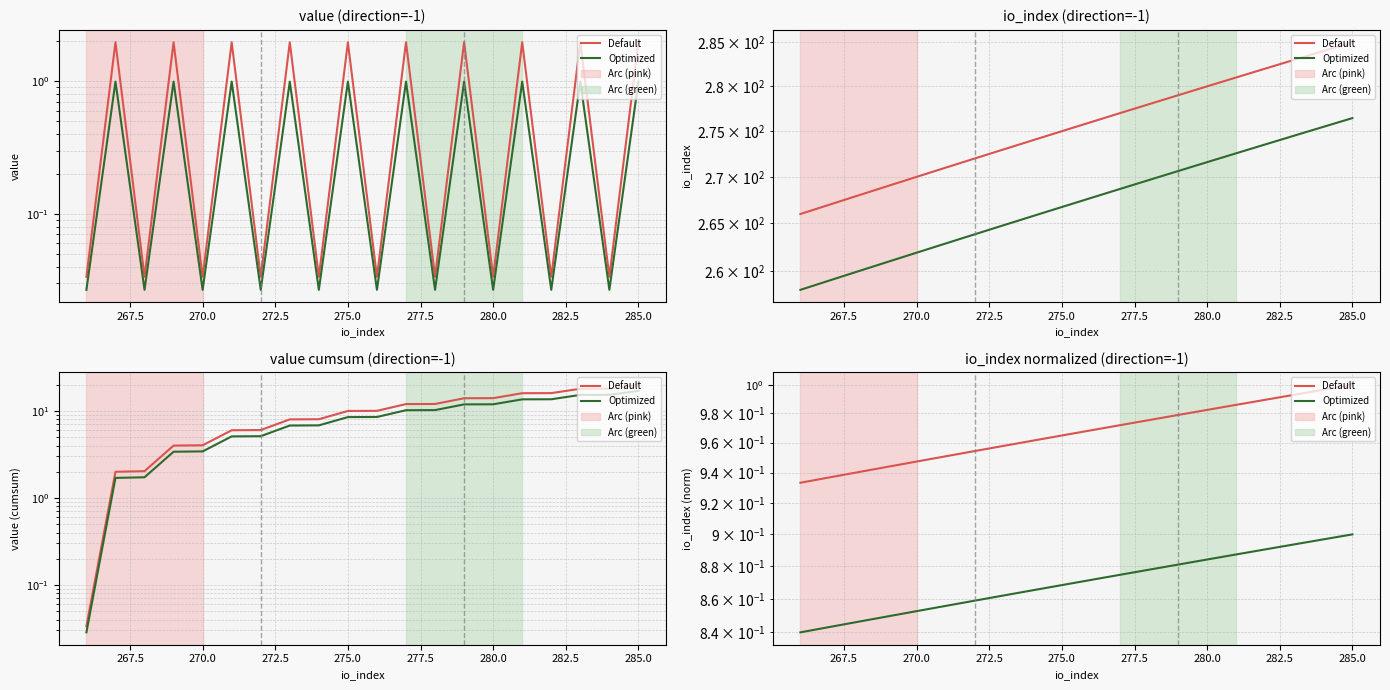

True or false: Optimized and Default cross at least once.

False